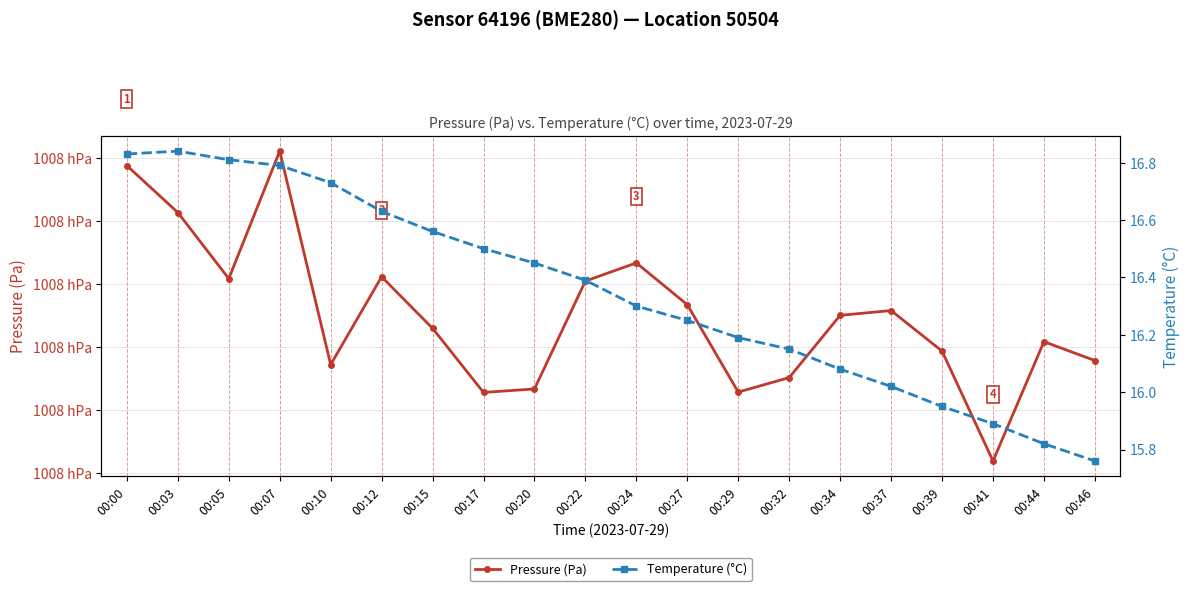

Count the number of data series in this chart.

2